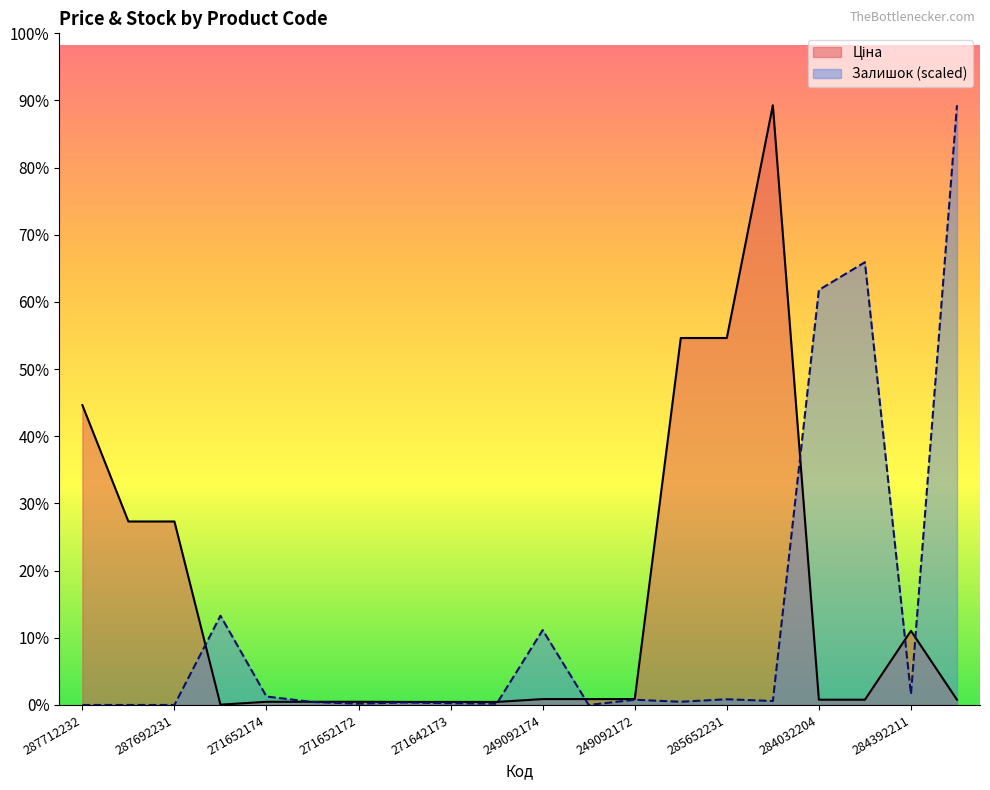

How many lines are shown in the chart?

2